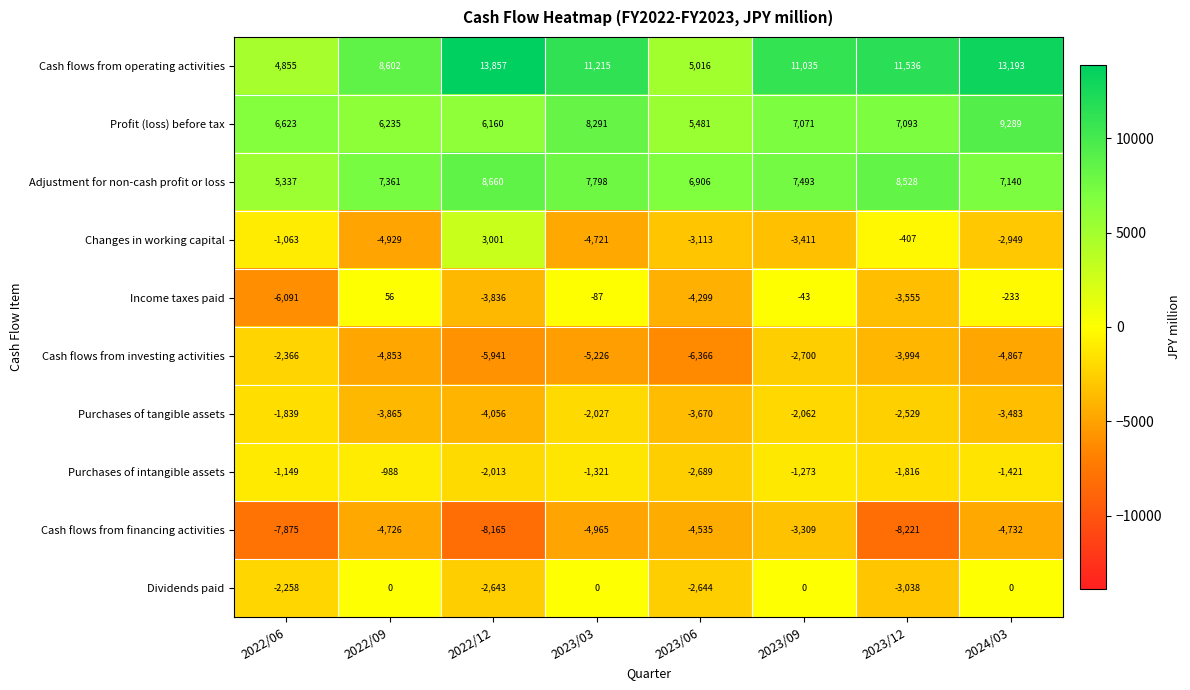

The Cash flows from investing activities series shows -2700 at 2023/09. True or false?

True